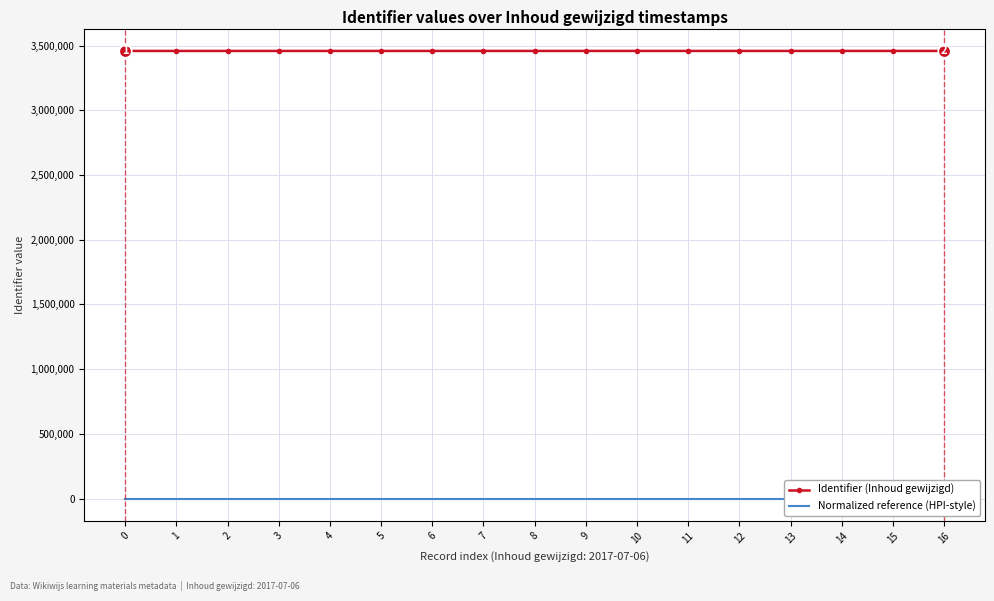

At 9, list the series in order from smallest to largest.

Normalized reference (HPI-style), Identifier (Inhoud gewijzigd)